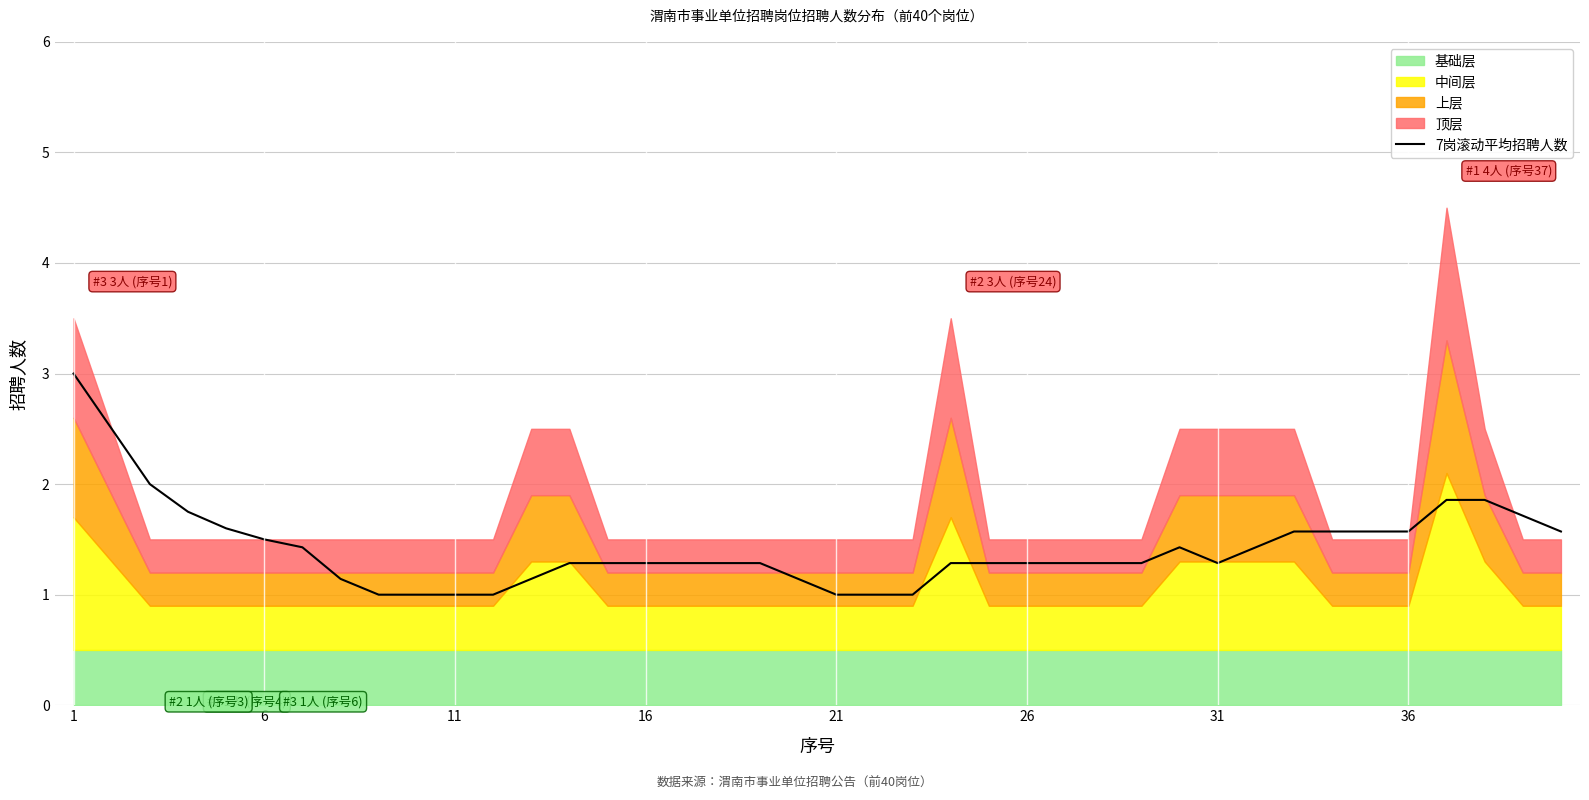

What is the minimum value for 7岗滚动平均招聘人数?

1.0